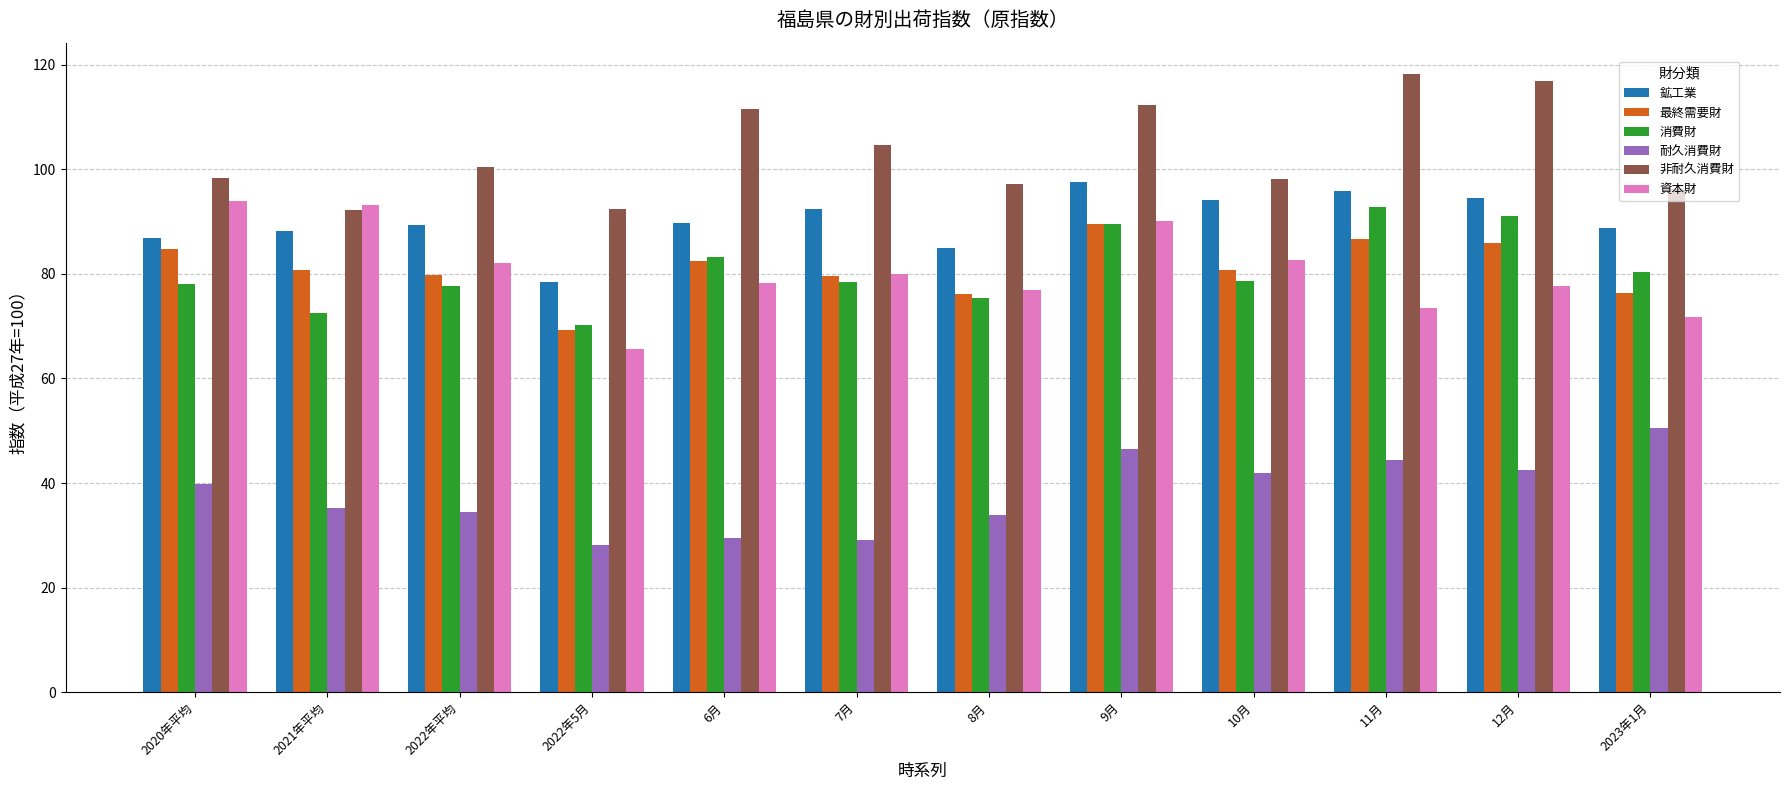

Is it true that 消費財 equals 70.2 at 2022年5月?

True